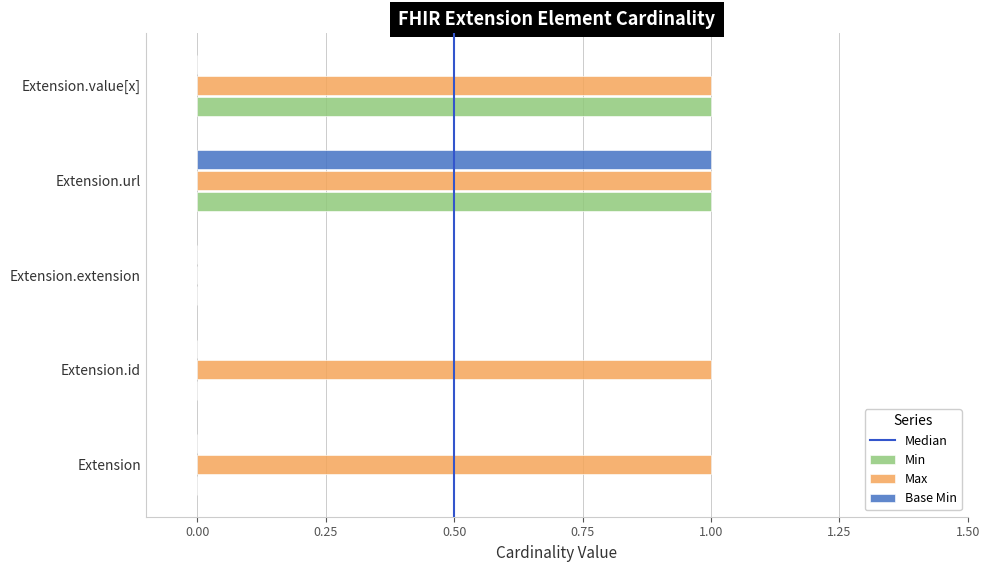

True or false: Min has a value of 1 at Extension.url.

True